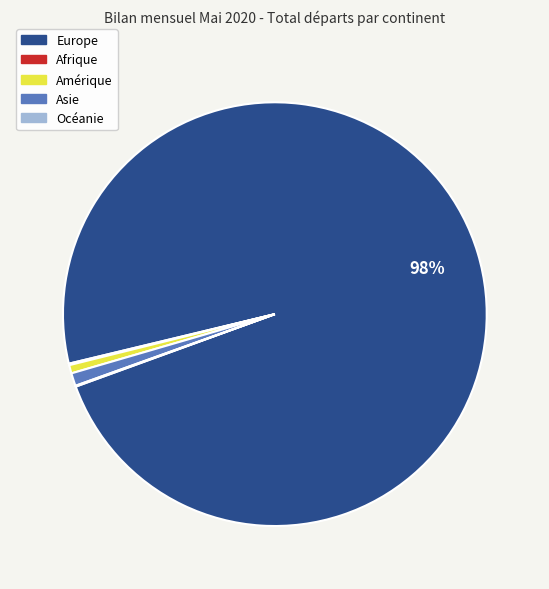

What is the largest slice in the pie chart?

Europe